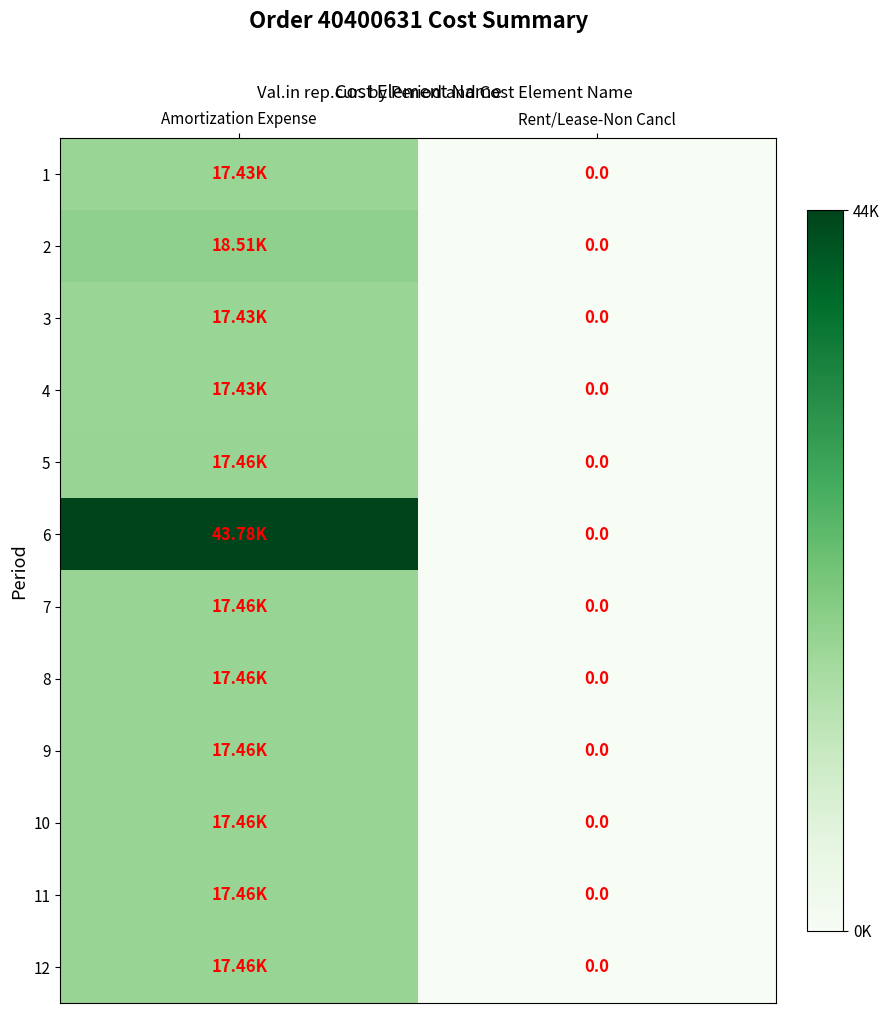

Is it true that 3 equals 28142.0 at Amortization Expense?

False